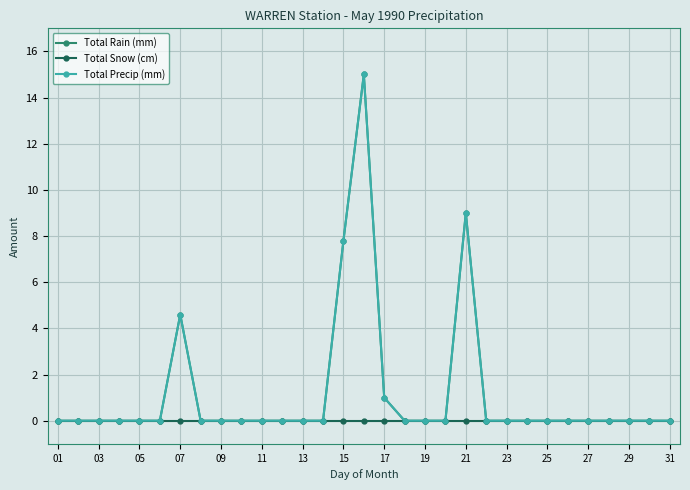

True or false: Total Snow (cm) and Total Precip (mm) intersect in this chart.

False